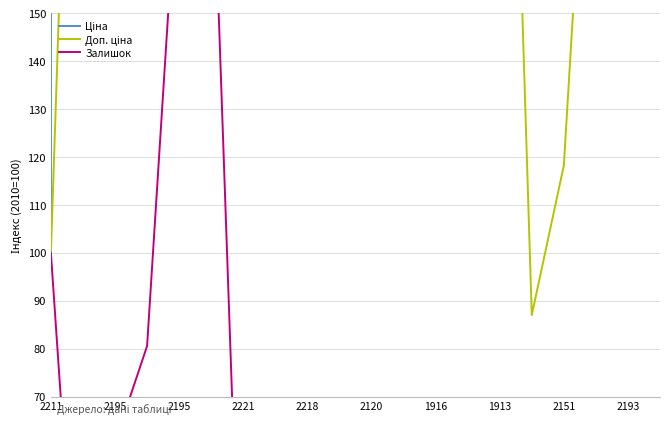

Which label corresponds to the largest value in the chart?

2195